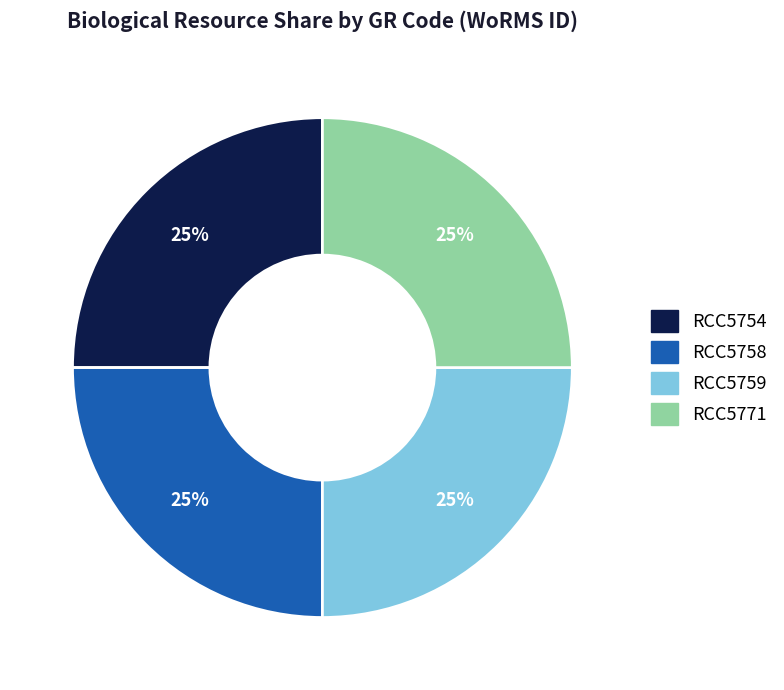

How many slices are in this pie chart?

4